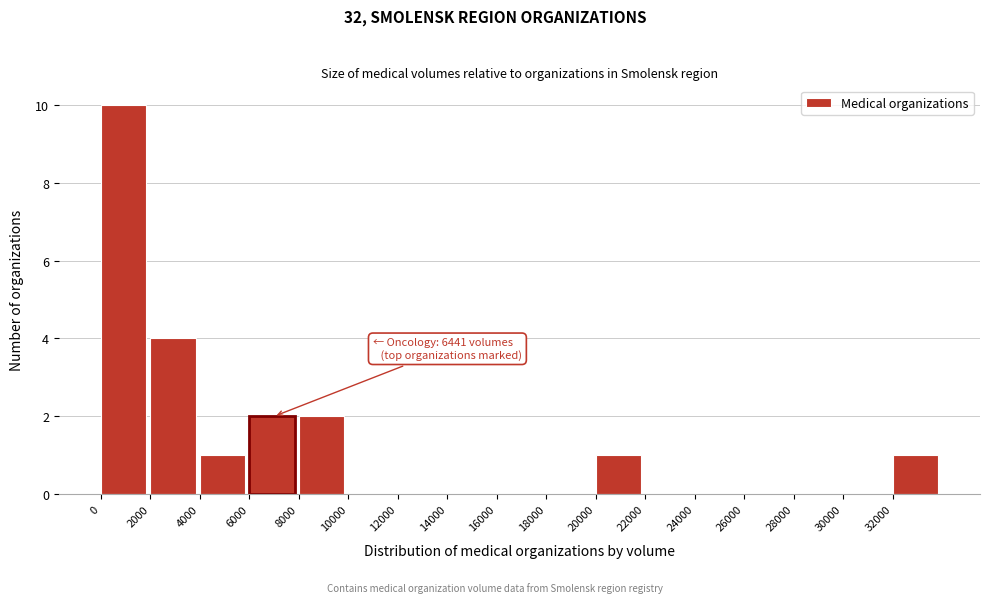

Over which range of the x-axis is the bar tallest?

0 to 2000